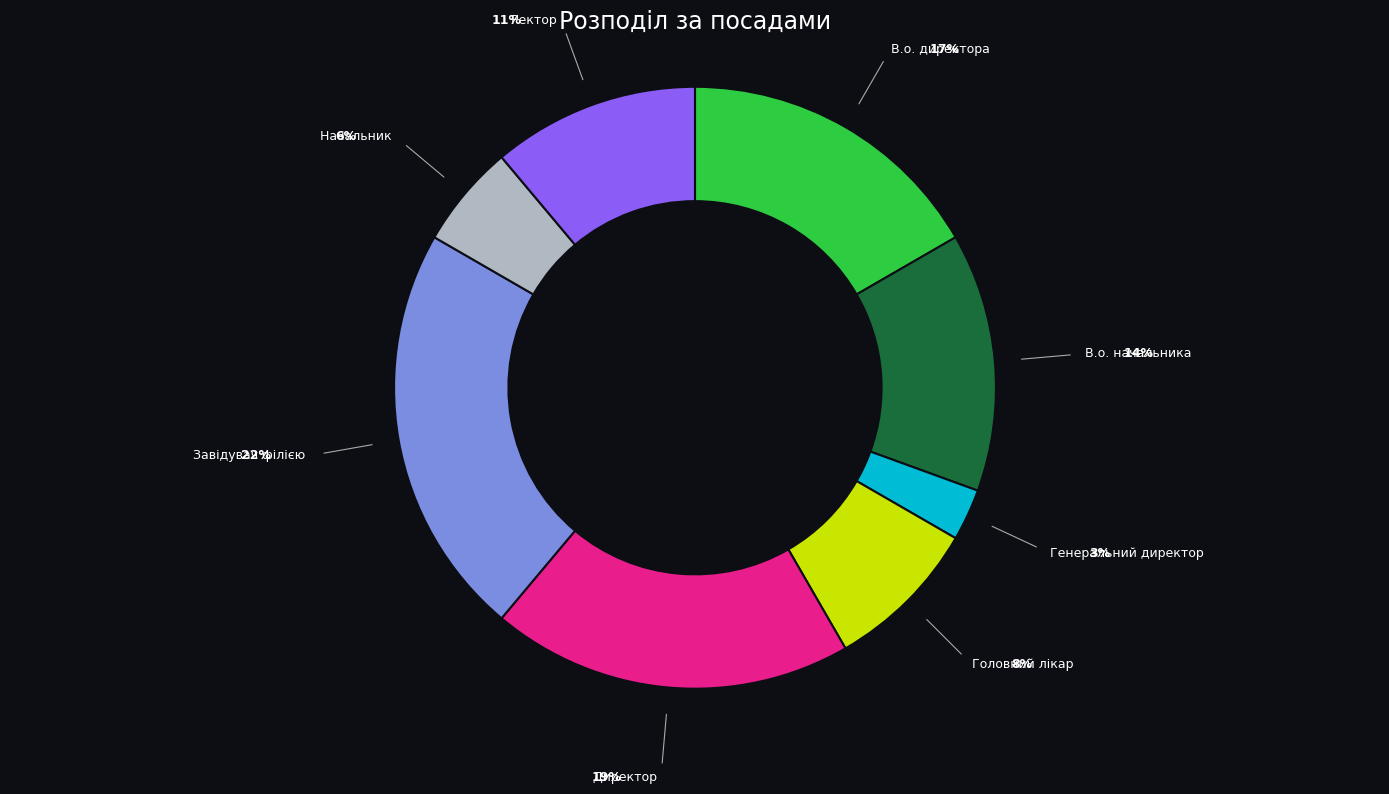

To the nearest percent, what percentage of the pie is В.о. начальника?

14%